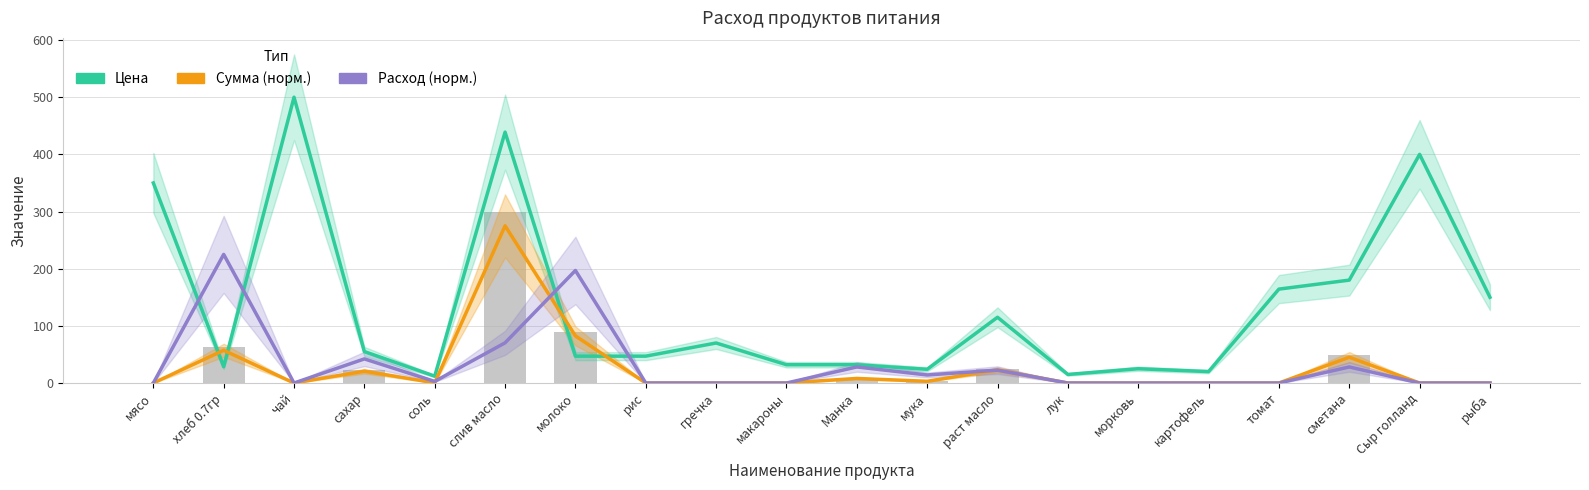

Reading left to right, transcribe all the data shown in this chart.

Цена: мясо=350.0	хлеб 0.7гр=28.6	чай=500.0	сахар=55.0	соль=12.0	слив масло=438.9	молоко=47.0	рис=47.0	гречка=70.0	макароны=32.0	Манка=32.0	мука=24.0	раст масло=115.0	лук=15.0	морковь=25.0	картофель=20.0	томат=164.3	сметана=180.0	Сыр голланд=400.0	рыба=150.0
Сумма (норм.): мясо=0.0	хлеб 0.7гр=57.3	чай=0.0	сахар=20.7	соль=0.3	слив масло=275.0	молоко=82.5	рис=0.0	гречка=0.0	макароны=0.0	Манка=8.0	мука=3.0	раст масло=23.1	лук=0.0	морковь=0.0	картофель=0.0	томат=0.0	сметана=45.1	Сыр голланд=0.0	рыба=0.0
Расход (норм.): мясо=0.0	хлеб 0.7гр=225.0	чай=0.0	сахар=42.2	соль=2.8	слив масло=70.3	молоко=196.9	рис=0.0	гречка=0.0	макароны=0.0	Манка=28.1	мука=14.1	раст масло=22.5	лук=0.0	морковь=0.0	картофель=0.0	томат=0.0	сметана=28.1	Сыр голланд=0.0	рыба=0.0